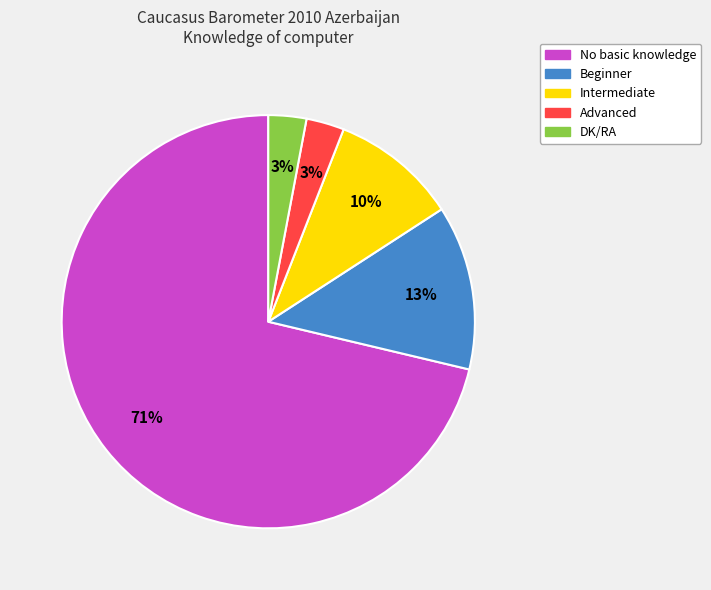

Combined, do Beginner and No basic knowledge account for over 50%?

Yes